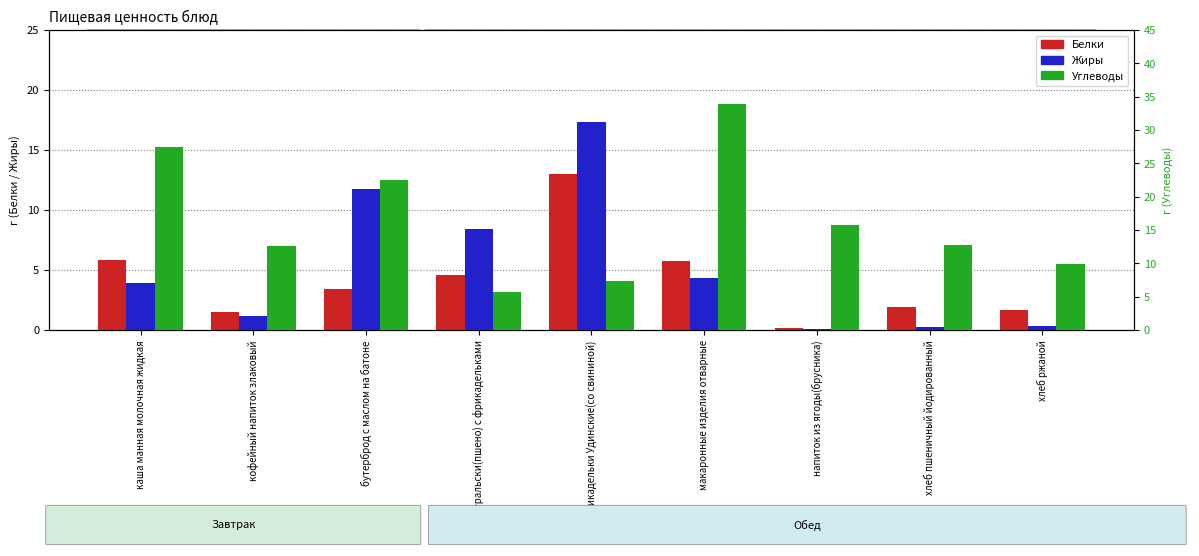

The value of Жиры at каша манная молочная жидкая is 3.9. True or false?

True